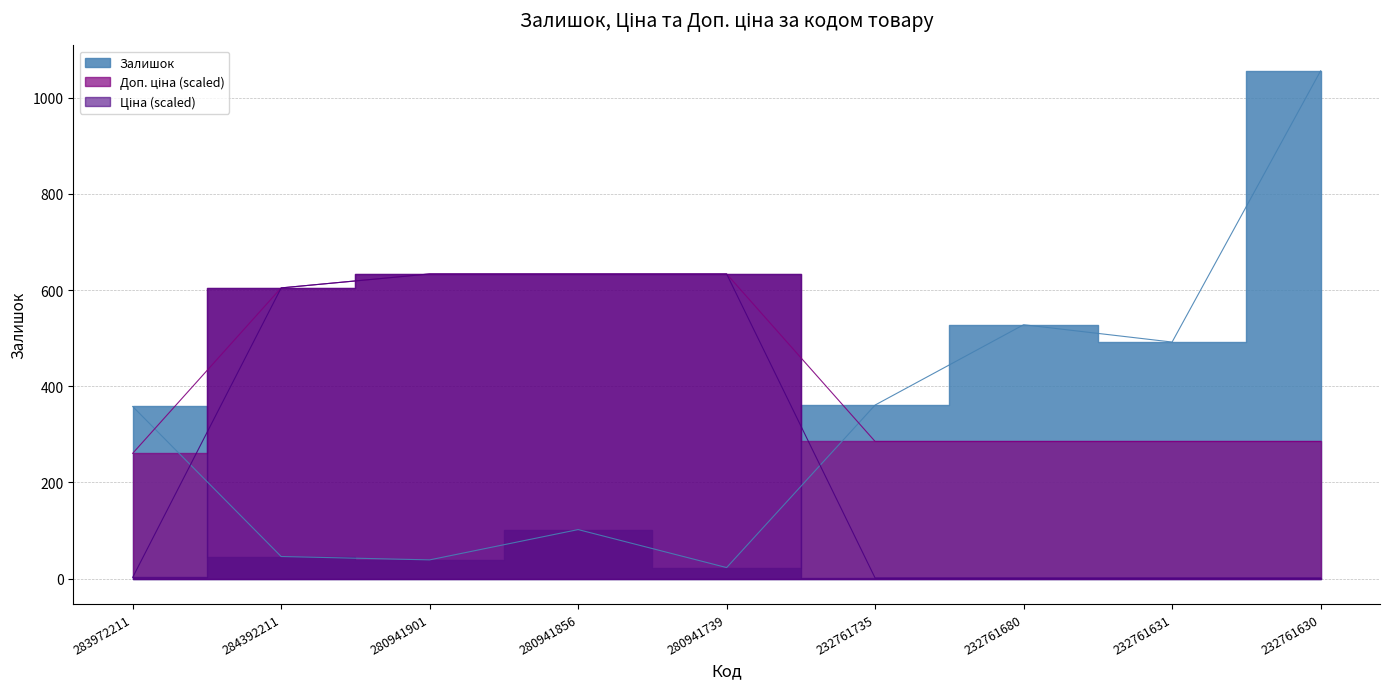

Where is the first local maximum for Залишок?

280941856